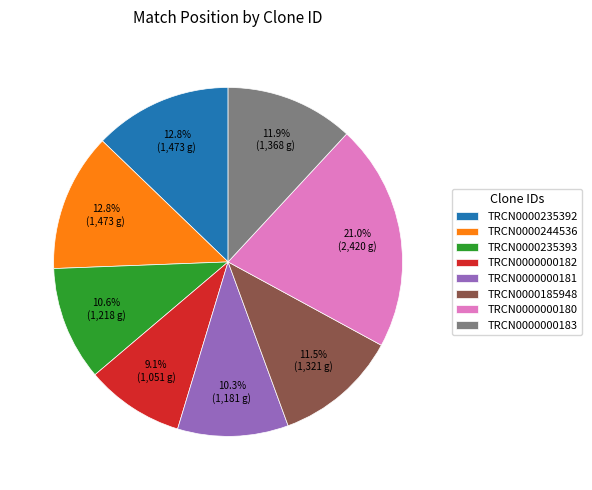

Between TRCN0000000182 and TRCN0000000181, which is larger?

TRCN0000000181